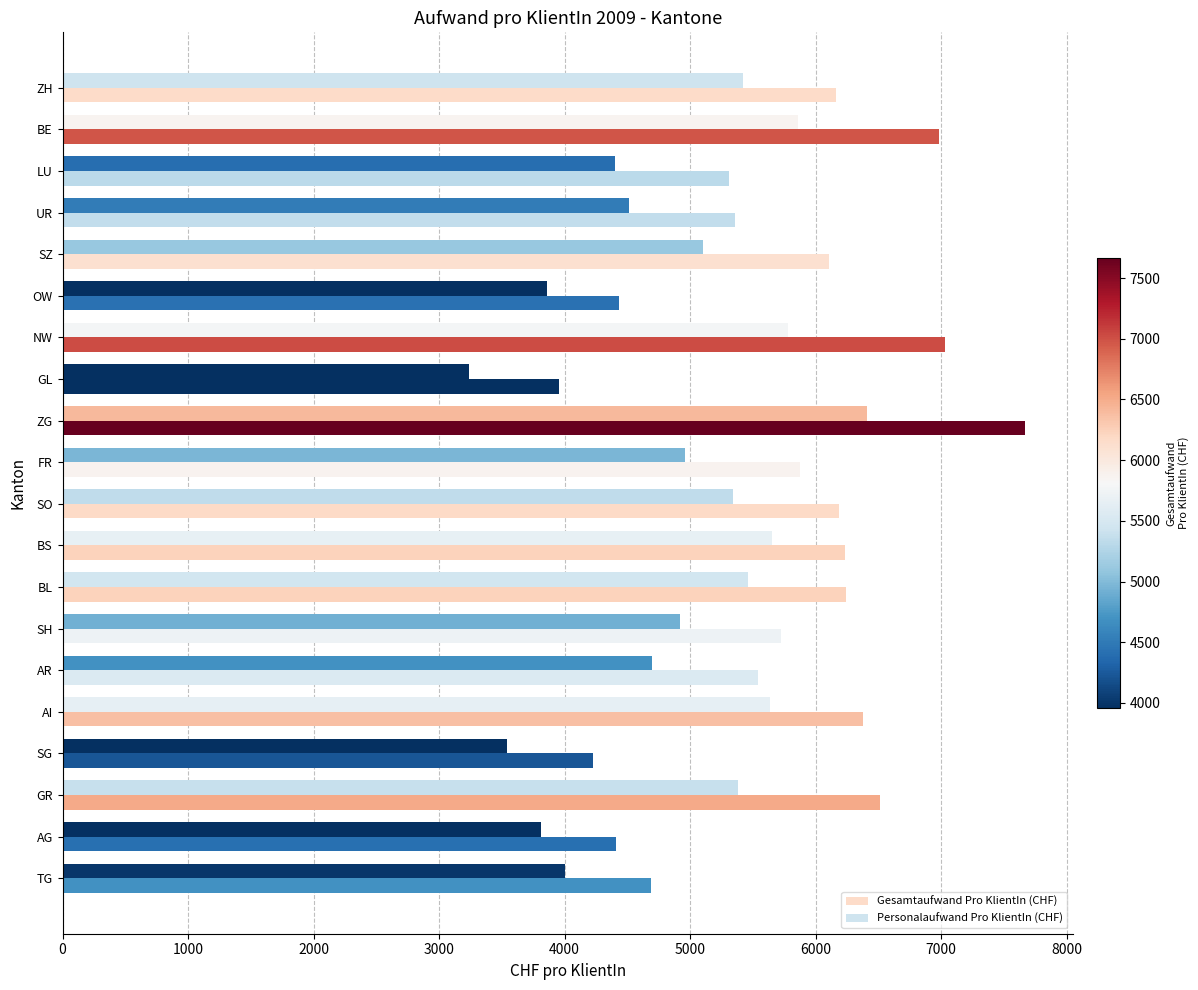

Which series has the largest range (max minus min)?

Gesamtaufwand Pro KlientIn (CHF)